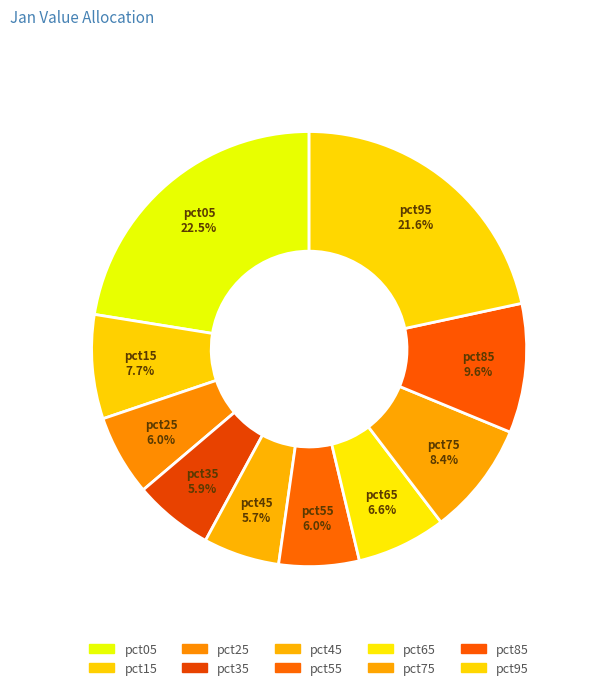

Count the number of slices in the pie.

10